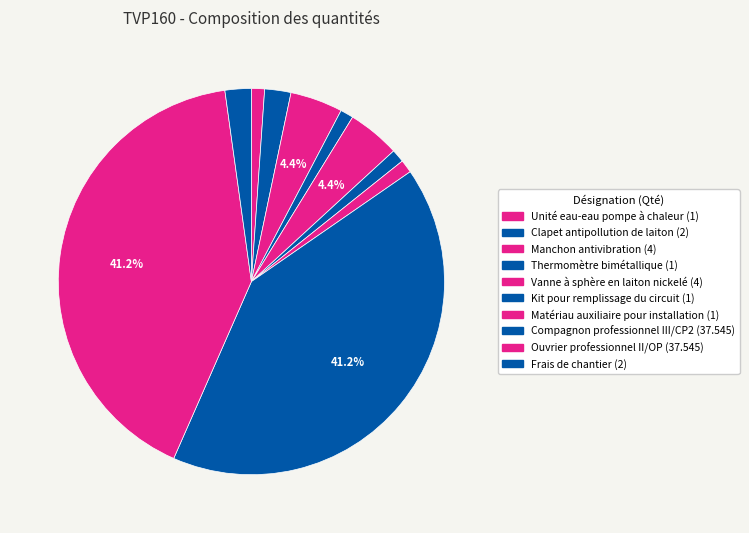

Which category has the biggest portion of the pie?

Compagnon professionnel III/CP2